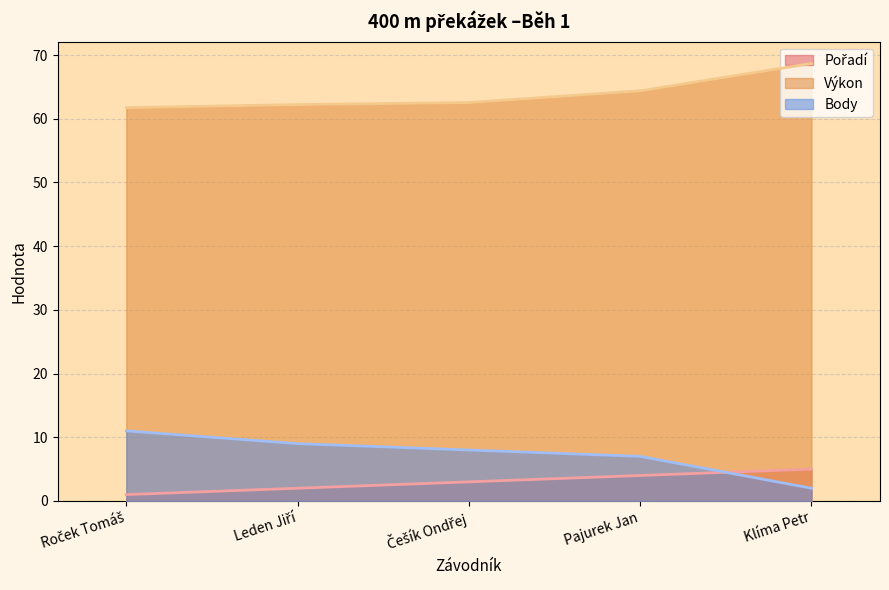

At which category is the sum across all series the highest?

Klíma Petr